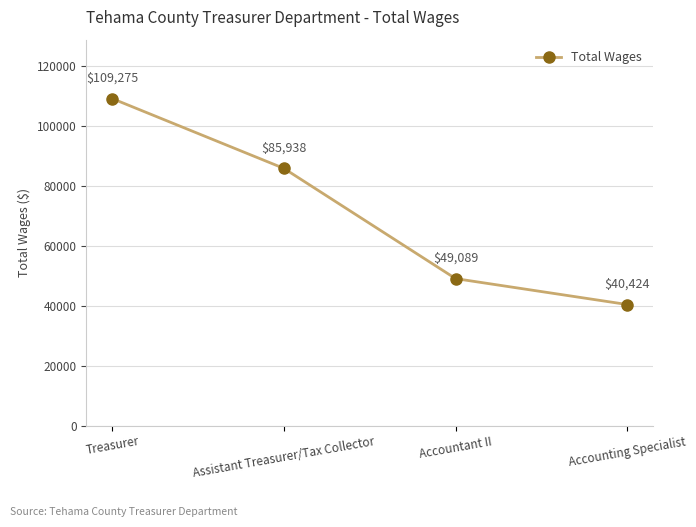

What value does the data have at Assistant Treasurer/Tax Collector?

85938